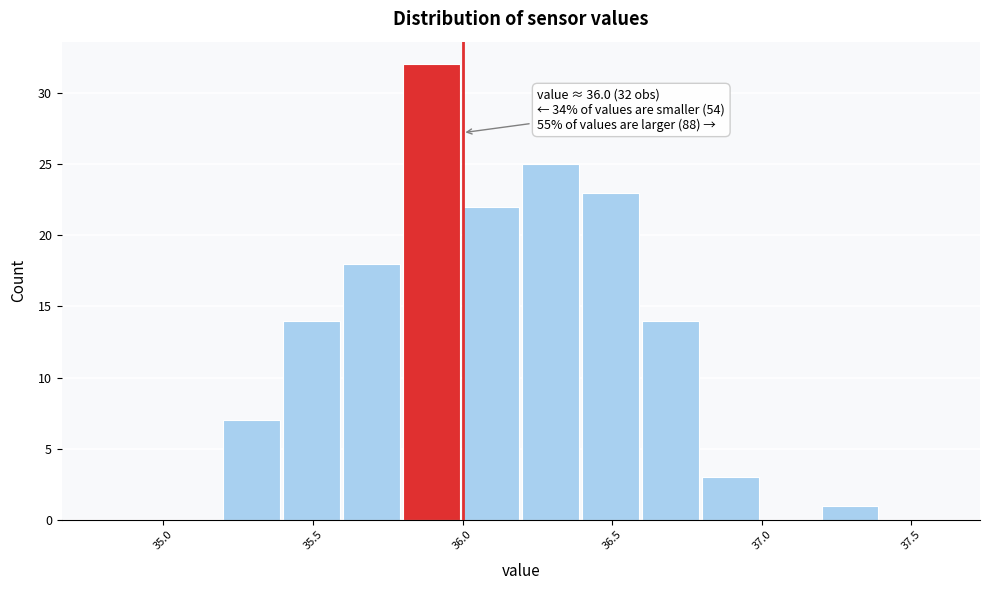

Over which range of the x-axis is the bar tallest?

35.8 to 36.0